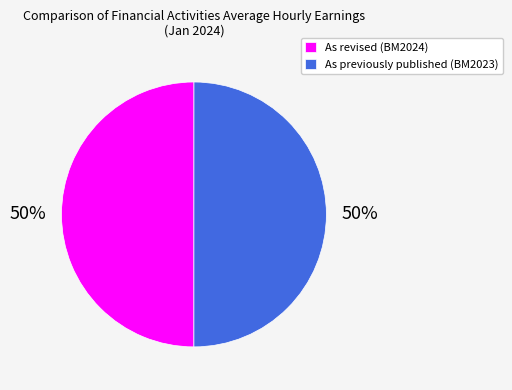

How many slices are in this pie chart?

2